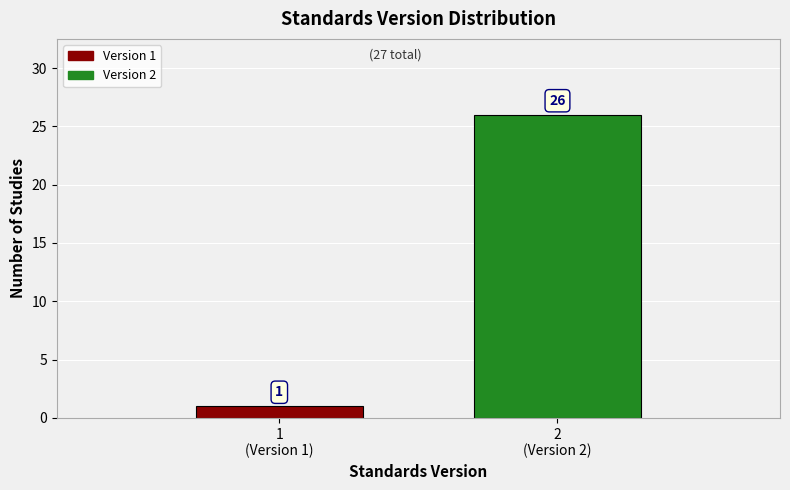

Reading right to left, extract all data points from this chart.

26	1